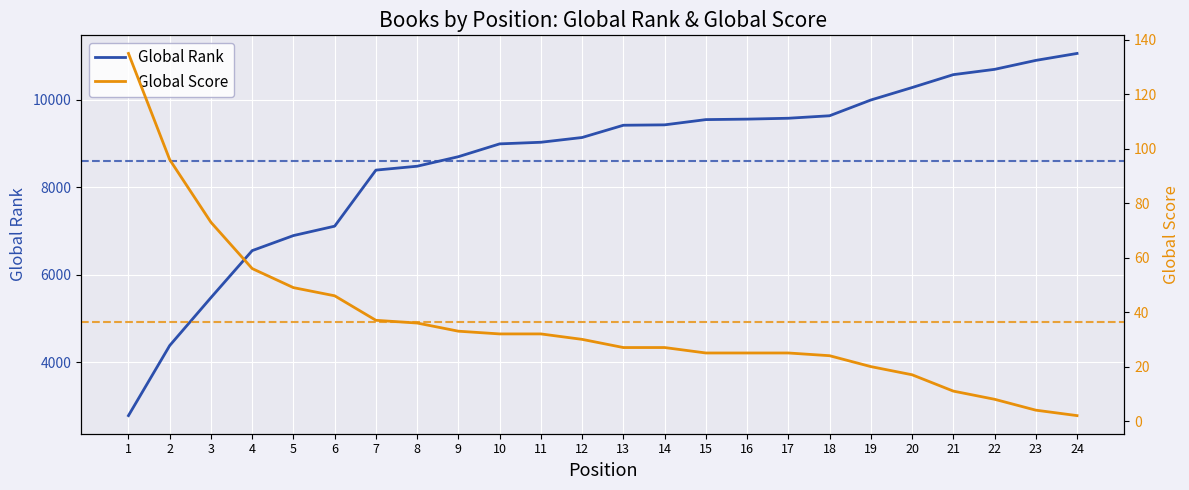

What is the average value of the Global Score series?

36